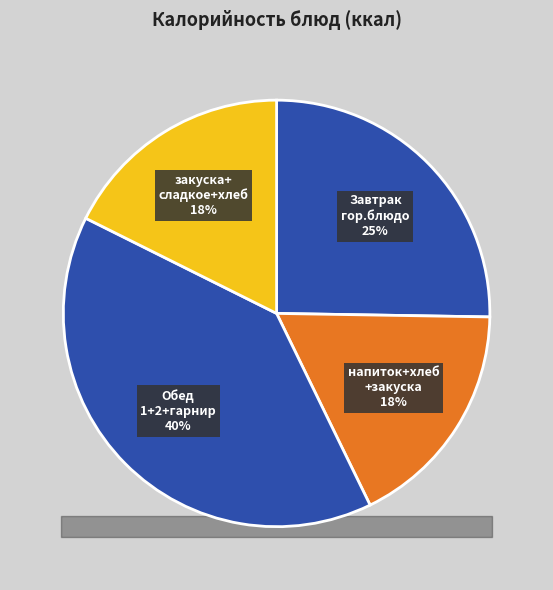

How many segments does this pie chart have?

4